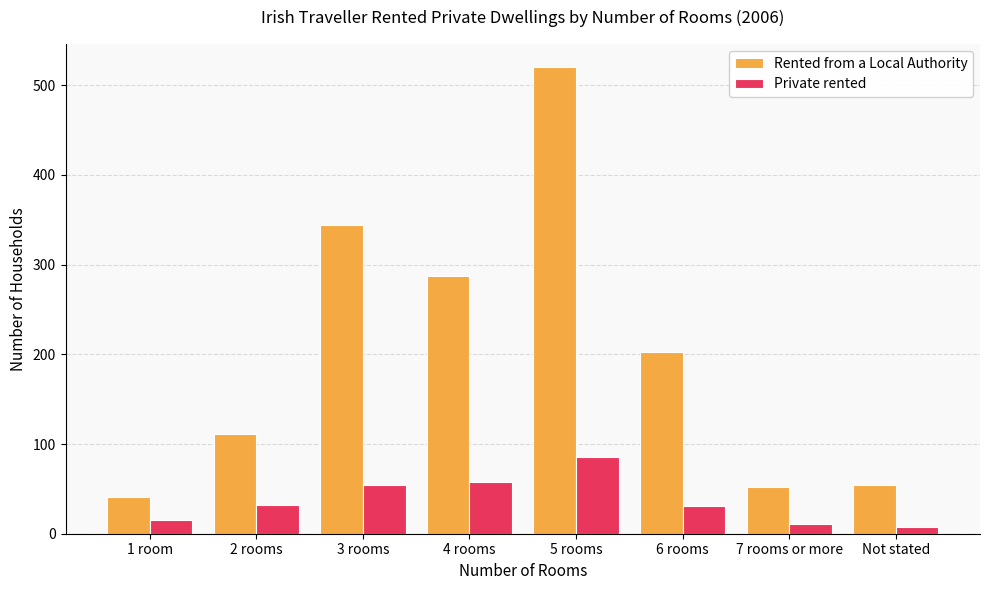

What is the total value across all series at 4 rooms?

345